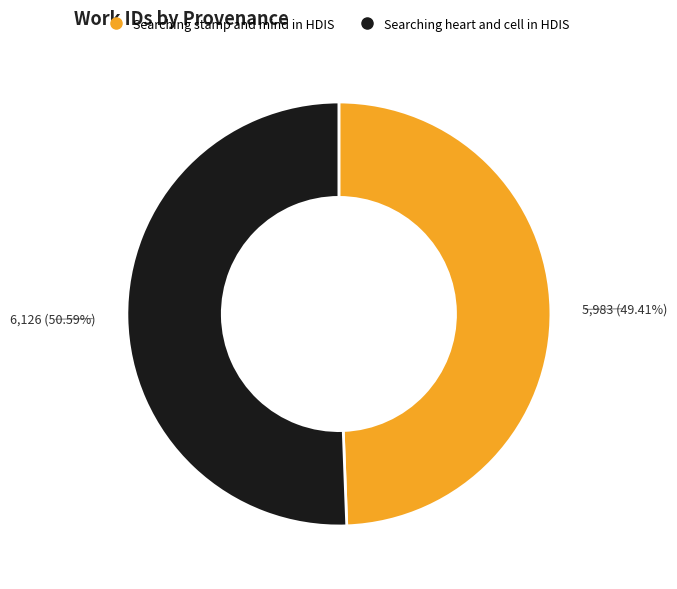

Count the number of slices in the pie.

2